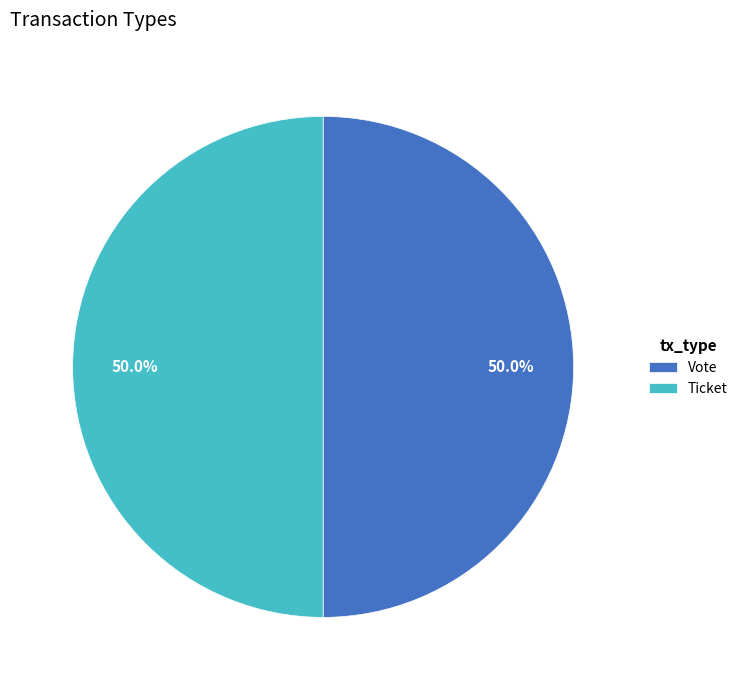

To the nearest percent, what is the difference between the largest and smallest slice percentages?

0%